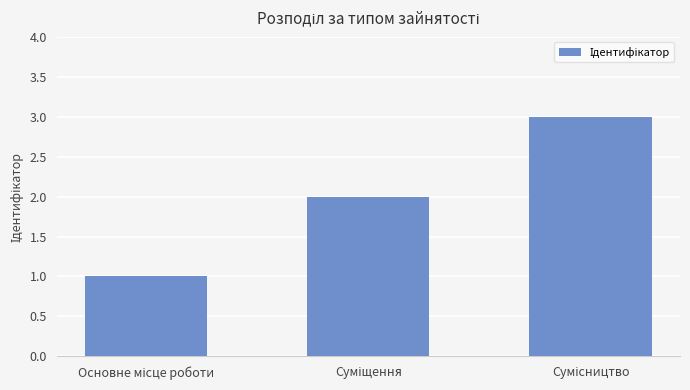

How many data points are less than 2?

1